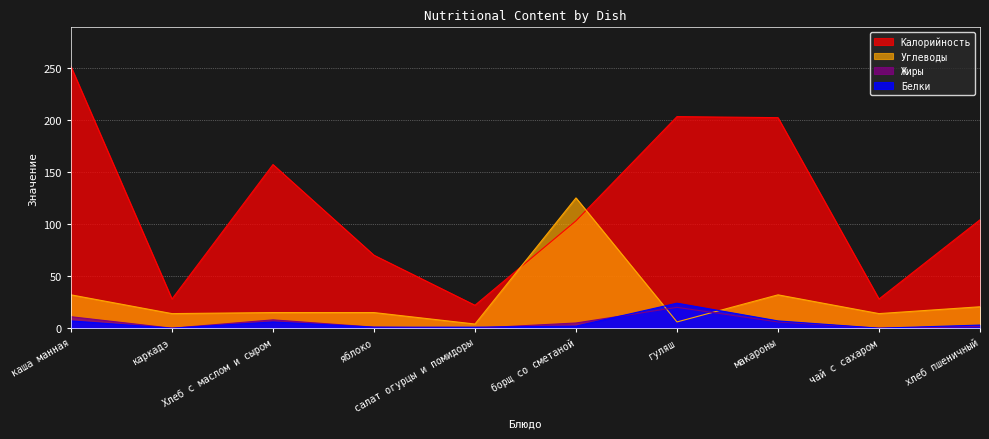

What is the maximum value shown in the chart?

251.0